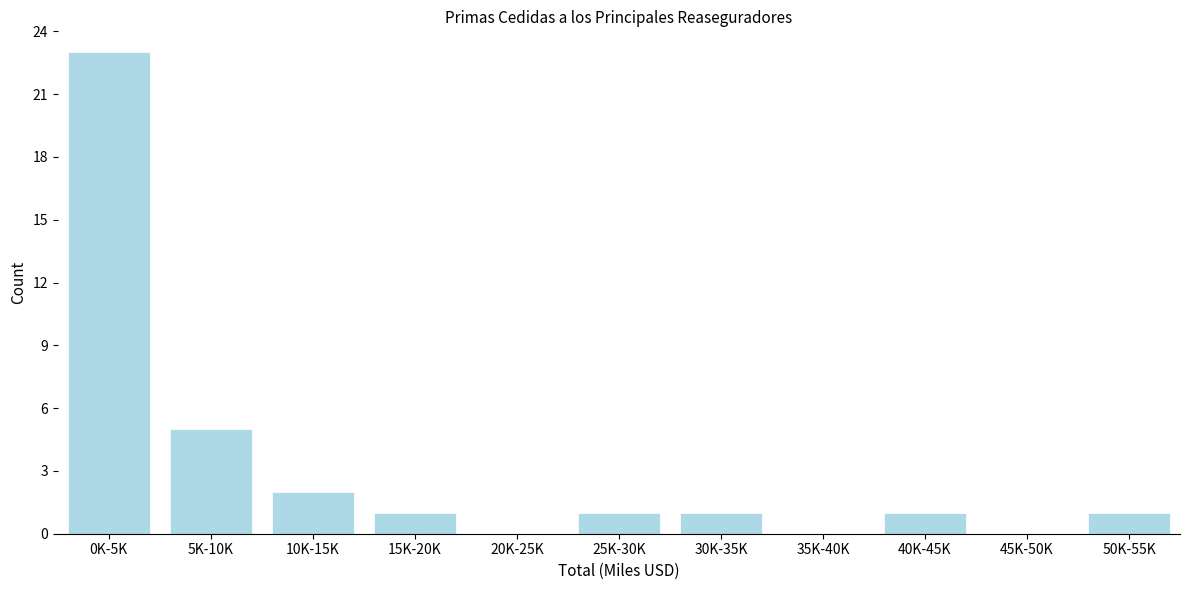

Reading left to right, what are all the values shown in this chart?

0K-5K=23	5K-10K=5	10K-15K=2	15K-20K=1	20K-25K=0	25K-30K=1	30K-35K=1	35K-40K=0	40K-45K=1	45K-50K=0	50K-55K=1